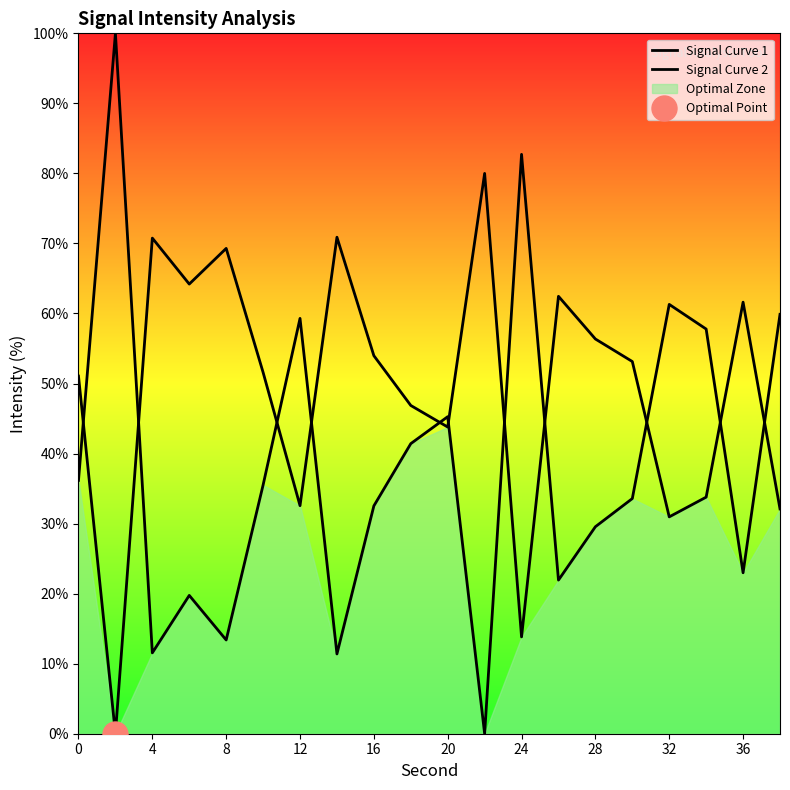

How many times do Signal Curve 1 and Signal Curve 2 cross each other?

11